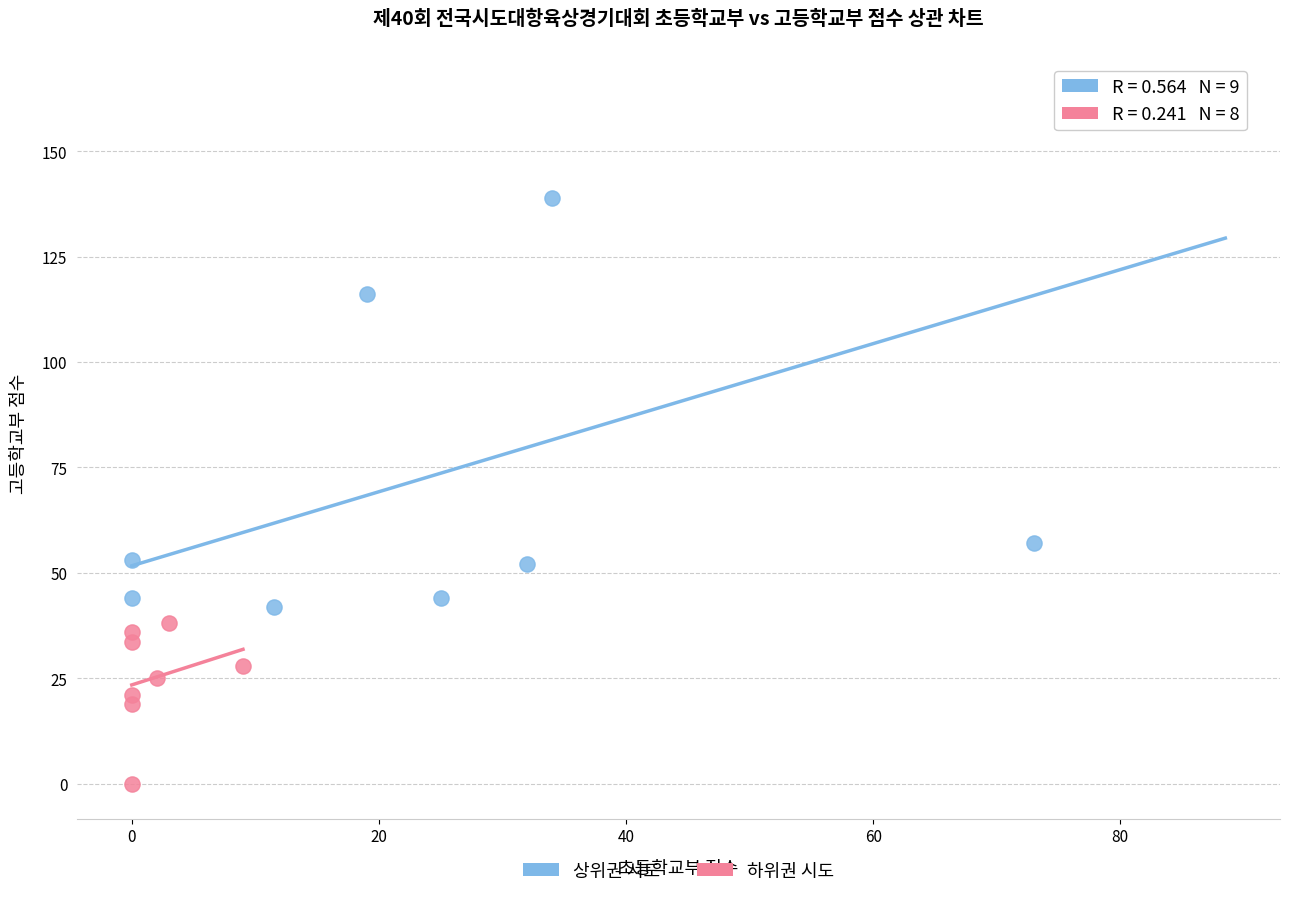

Which series has the widest spread of Y values?

상위권 시도